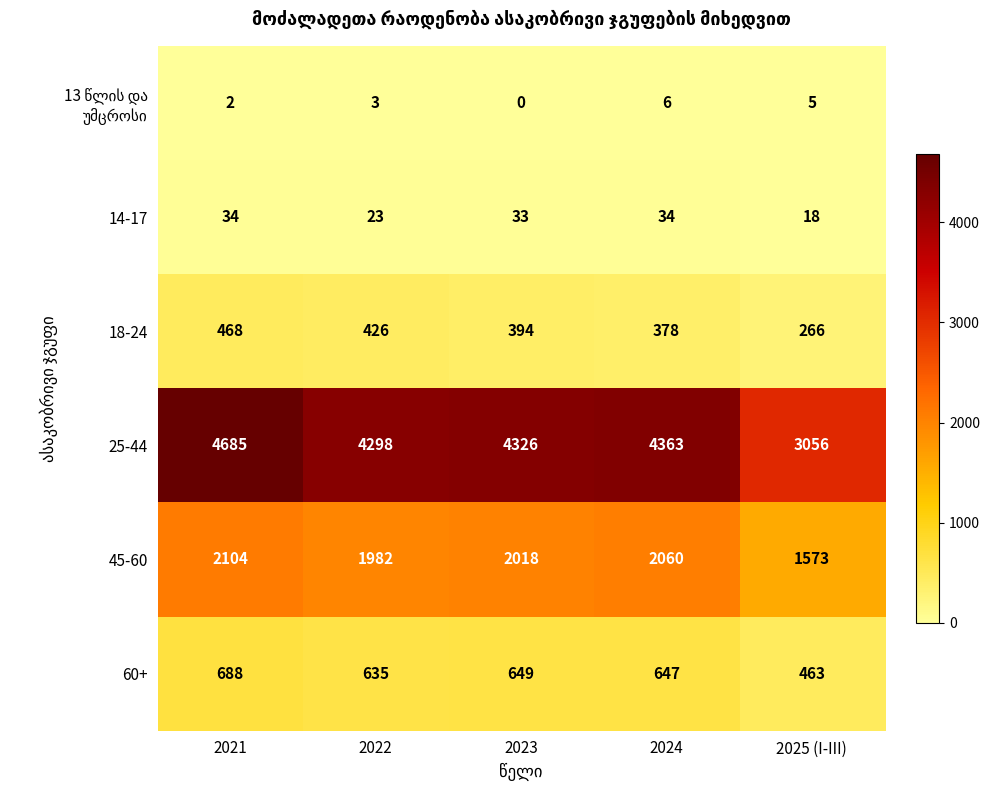

At which label does 45-60 reach its minimum?

2025 (I-III)